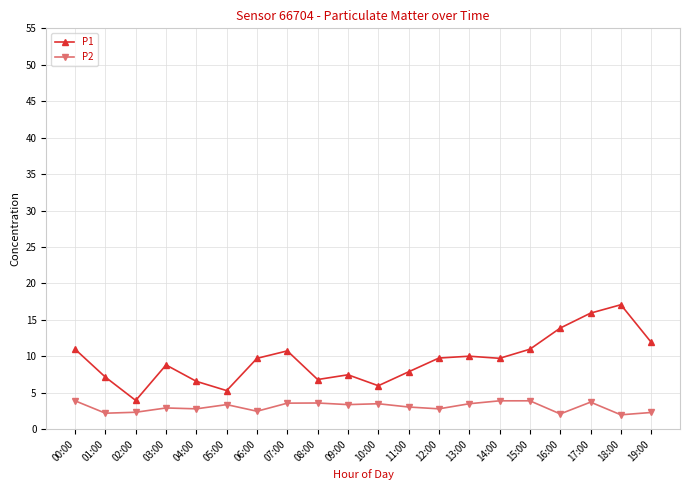

True or false: P2 and P1 intersect in this chart.

False